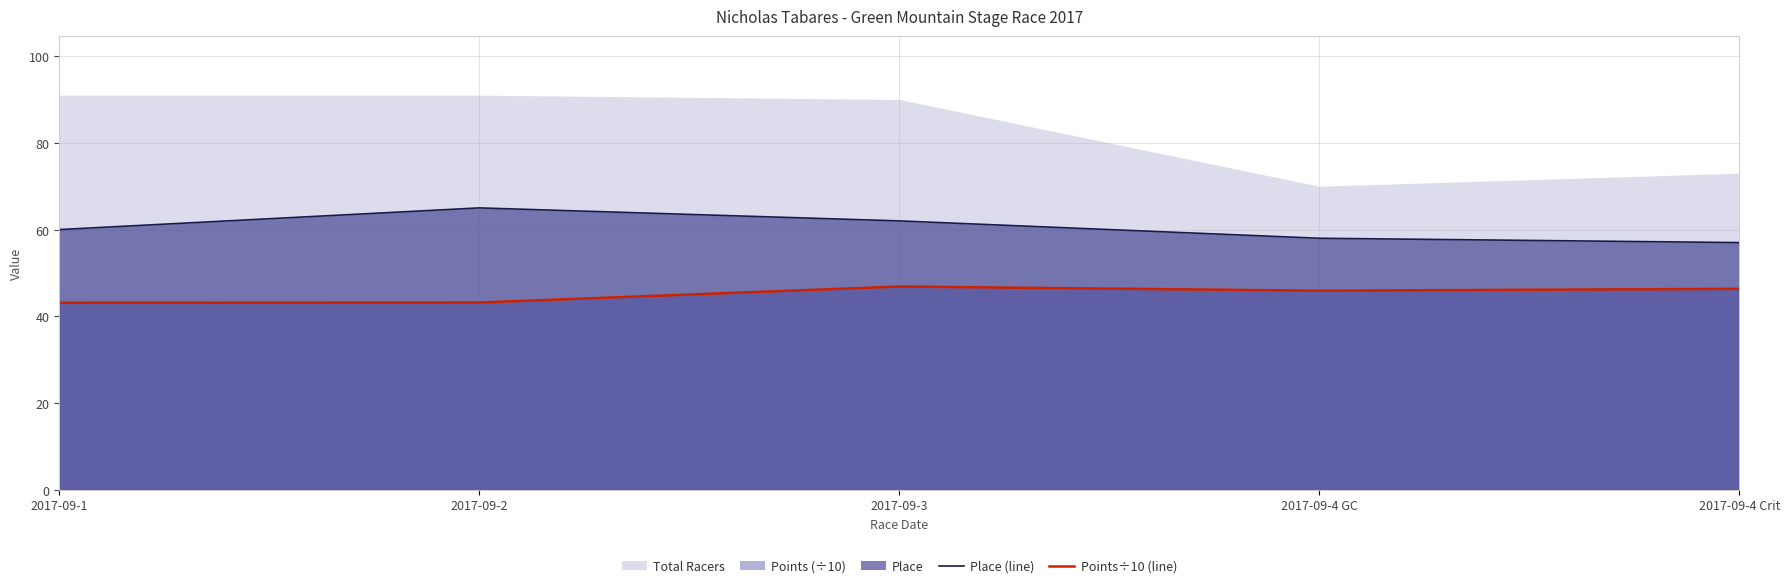

What is the average value of the Points÷10 (line) series?

45.1